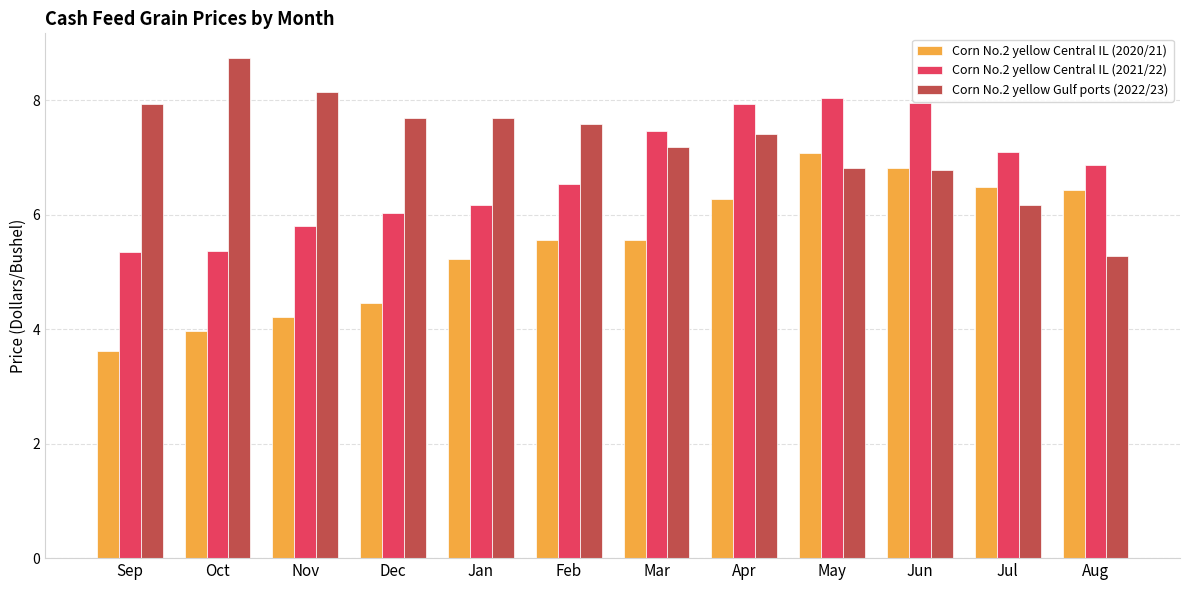

What is the label of the 6th bar from the right?

Mar